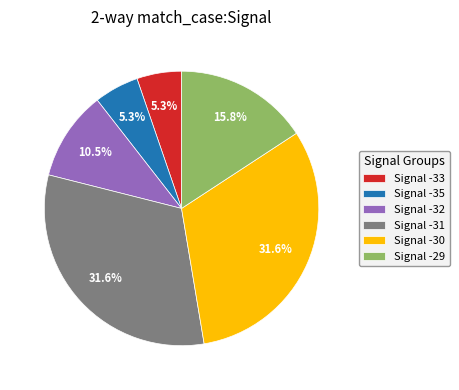

Is there any slice that represents more than half of the pie?

No